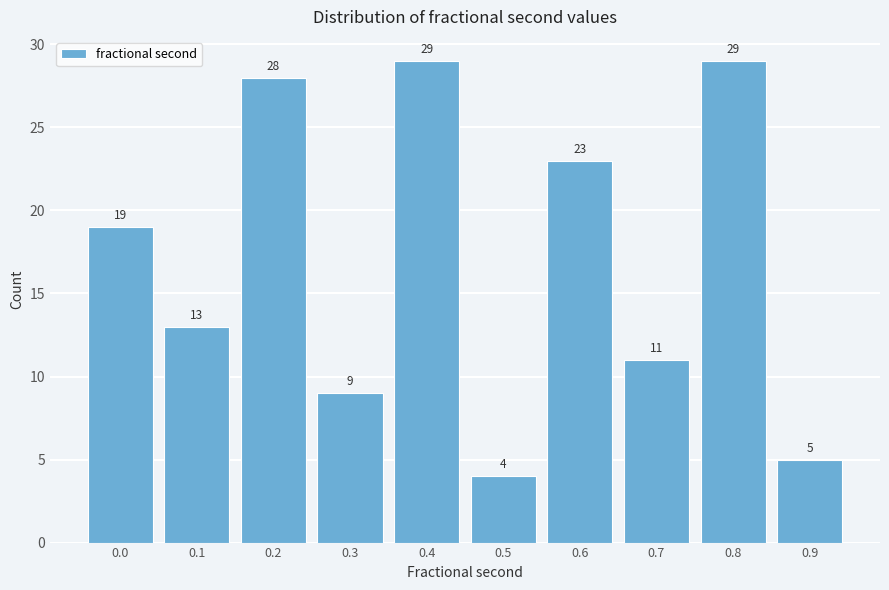

Reading left to right, transcribe all the data shown in this chart.

19	13	28	9	29	4	23	11	29	5